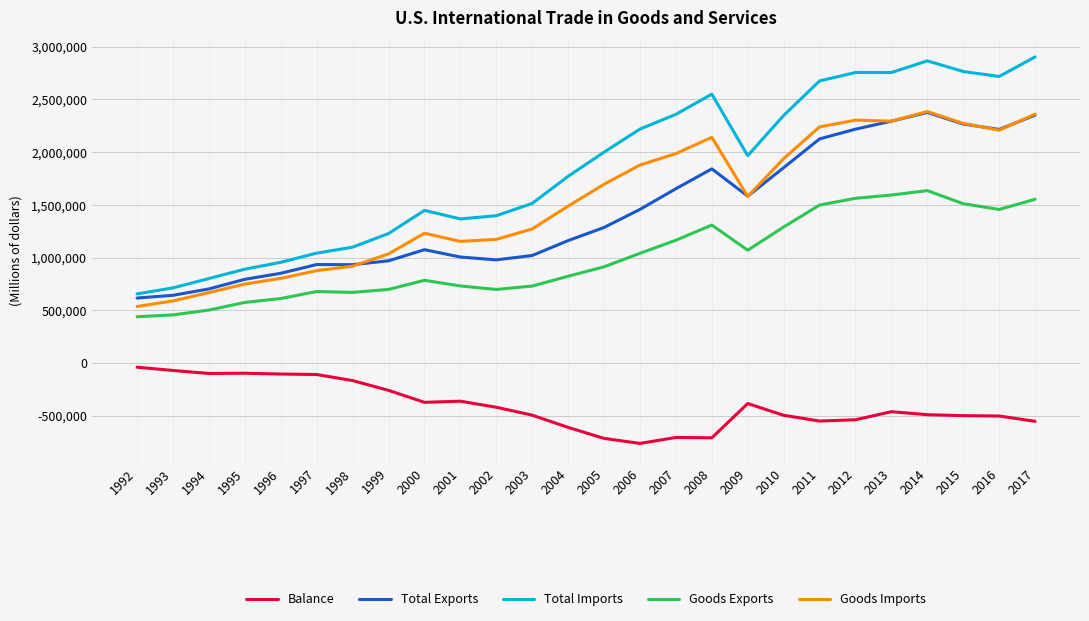

Which series has the widest spread of values?

Total Imports